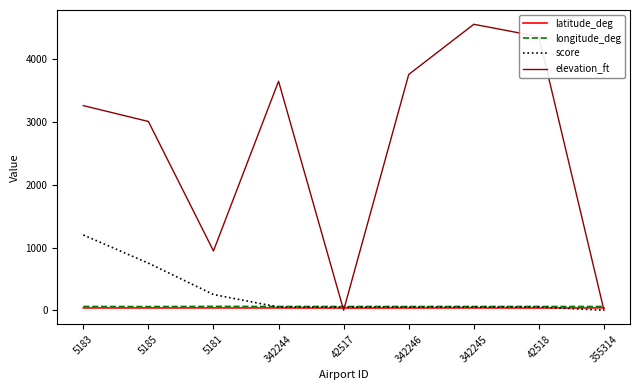

How many interior local peaks does the elevation_ft series have?

2